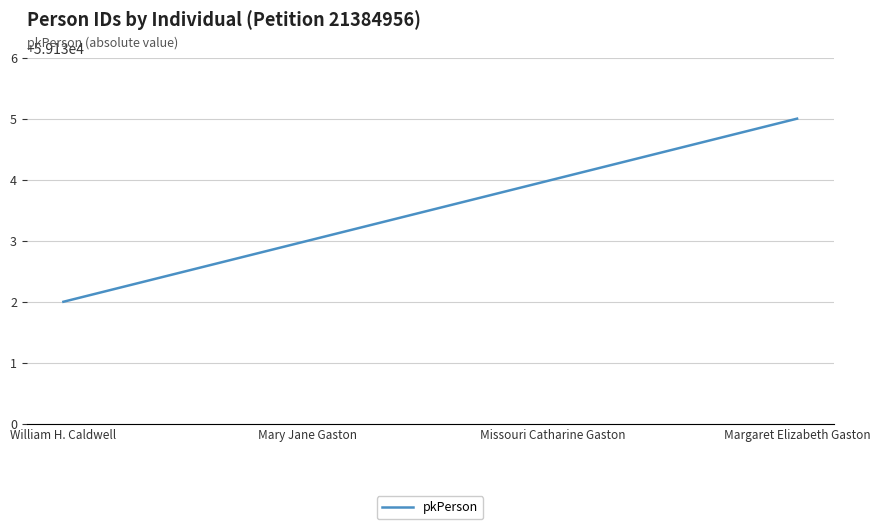

Which has a higher value, Margaret Elizabeth Gaston or Missouri Catharine Gaston?

Margaret Elizabeth Gaston